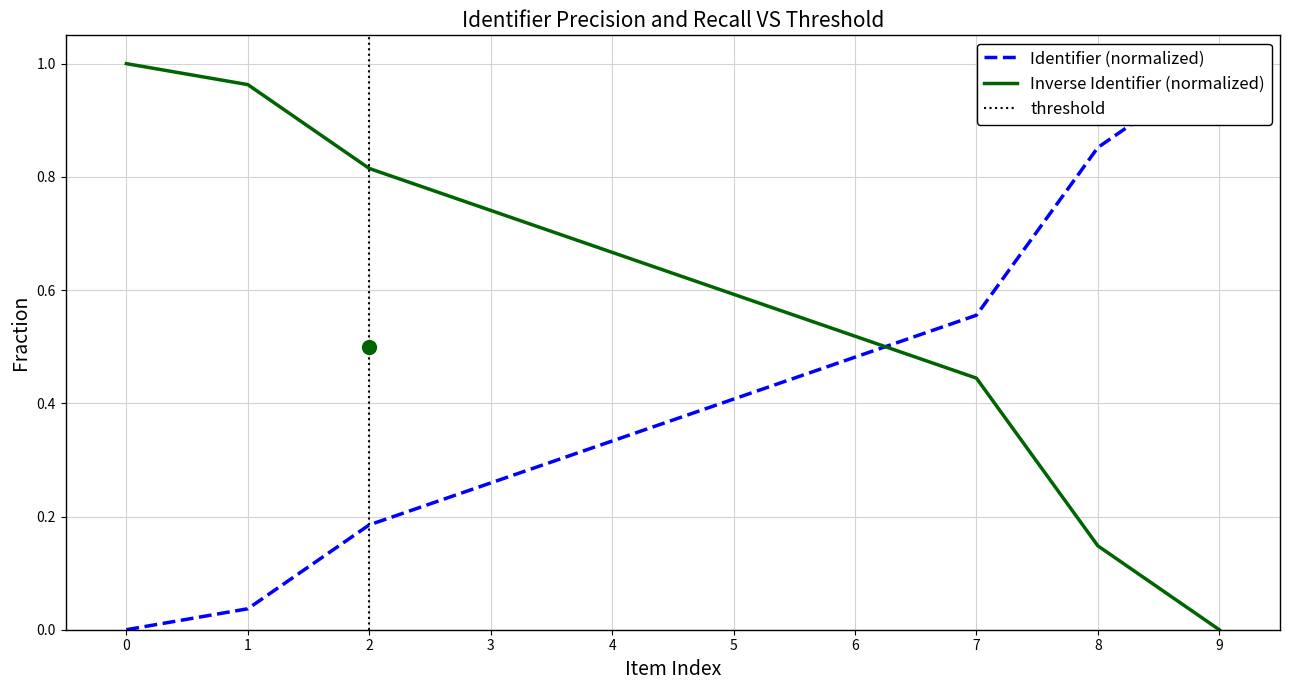

The Inverse Identifier (normalized) series shows 1.4 at 0. True or false?

False